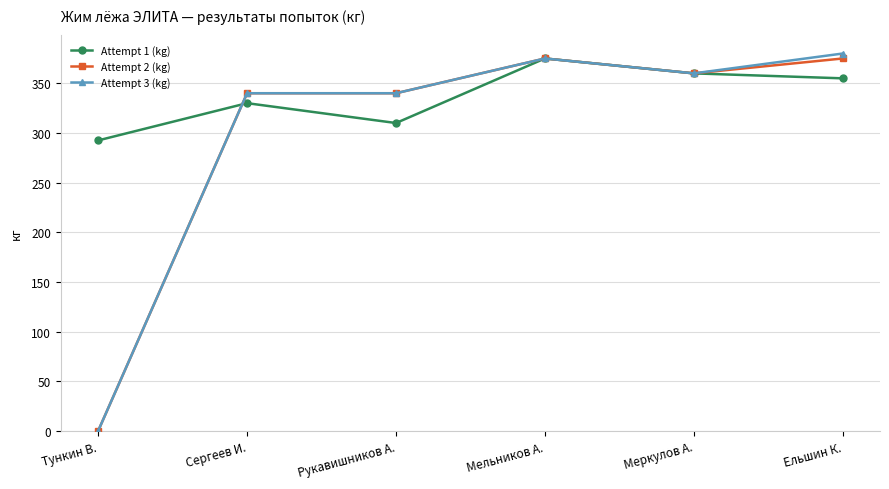

Which series changed the most between Рукавишников А. and Мельников А.?

Attempt 1 (kg)